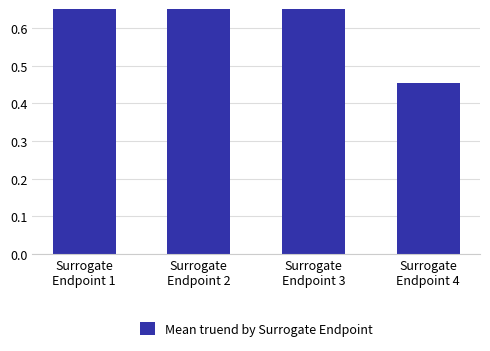

At which label does the data first exceed 1?

Surrogate
Endpoint 1